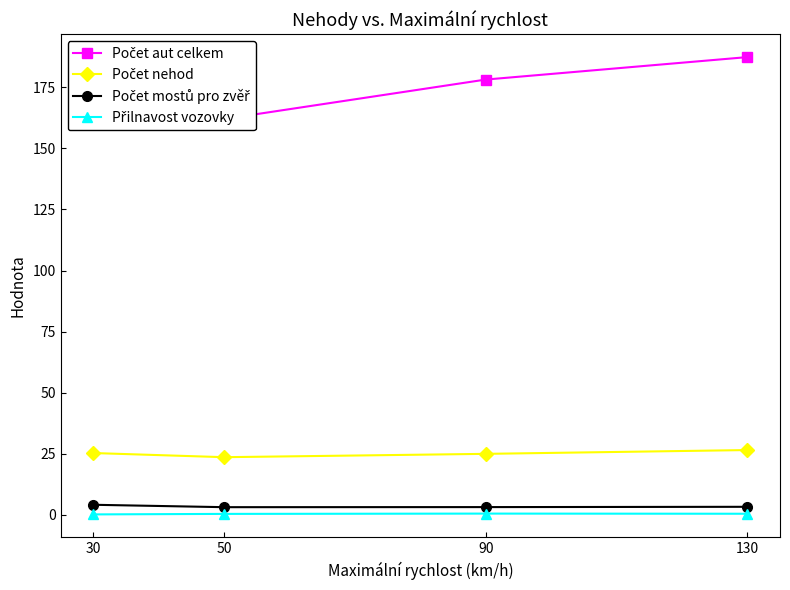

What is the difference between the second highest and minimum values in the Přilnavost vozovky series?

0.3